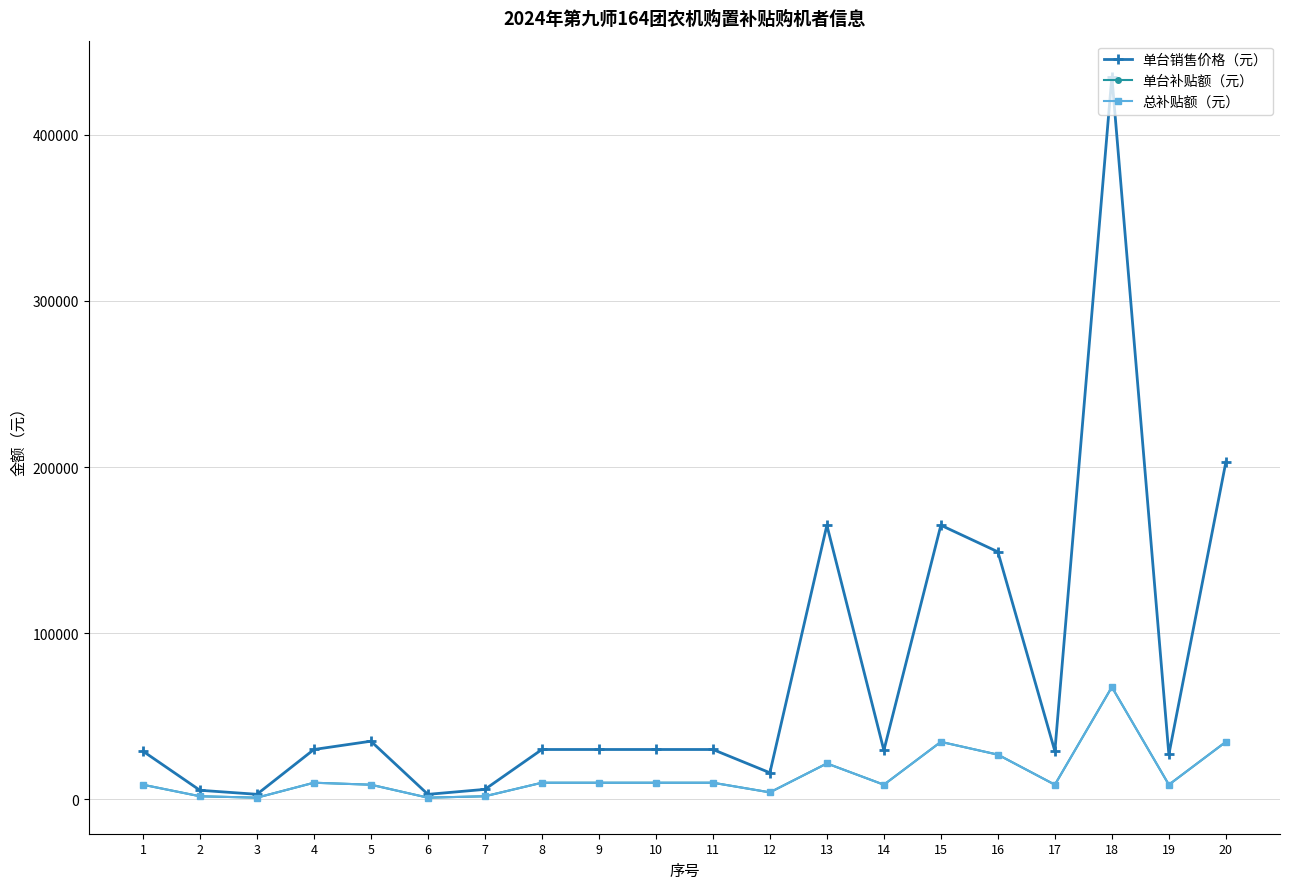

Does the chart have visible grid lines?

Yes